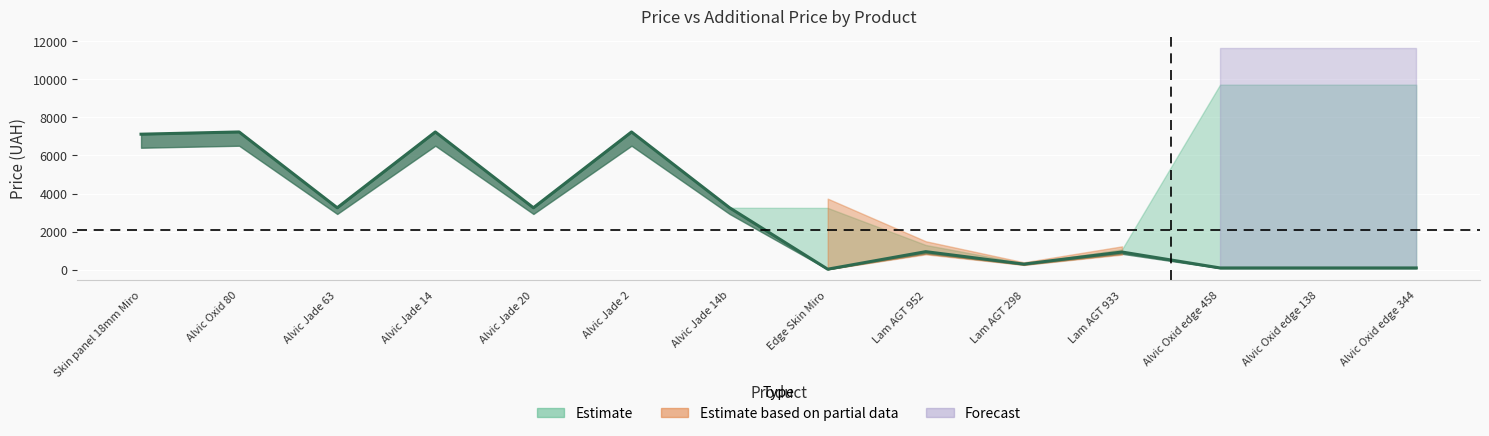

Is it true that the value at Lam AGT 933 is 933.7?

True